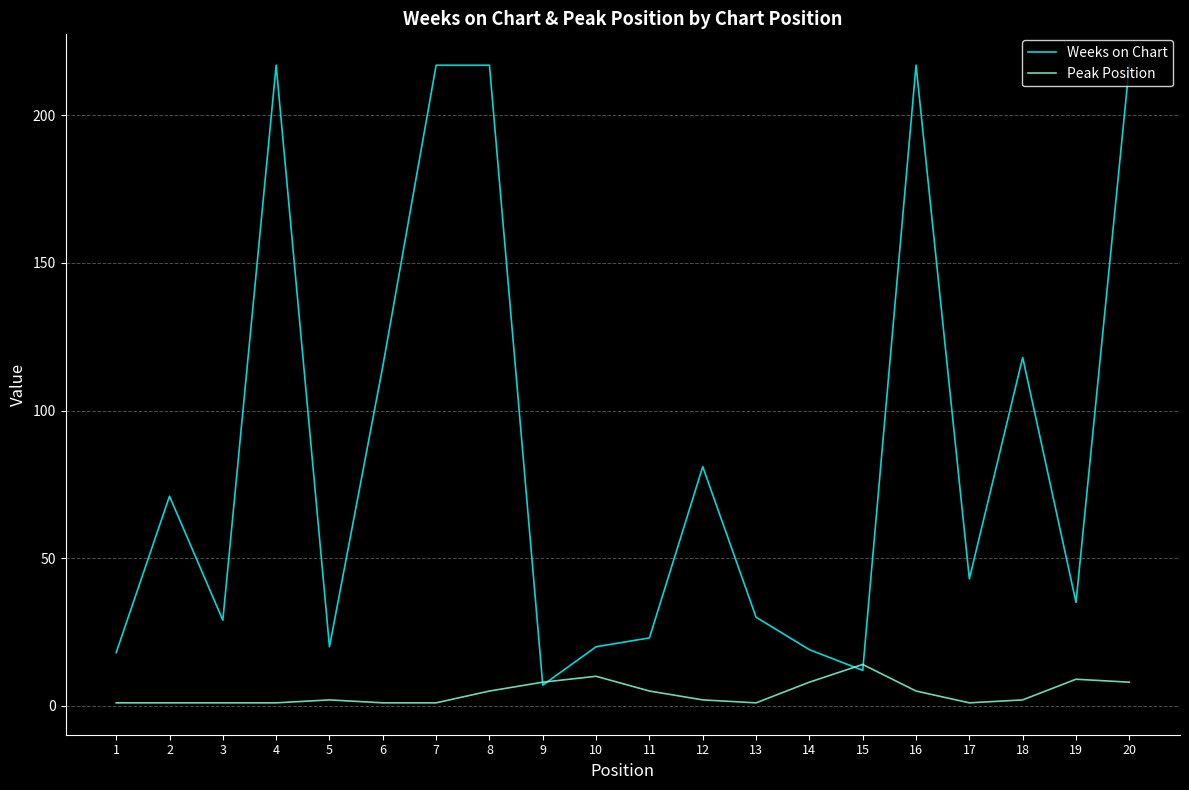

What is the highest value of the Weeks on Chart series?

217